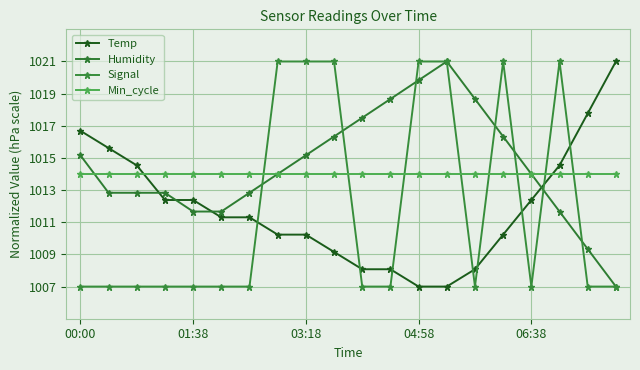

Reading right to left, what are all the values shown in this chart?

Temp: 1021.0	1017.8	1014.5	1012.4	1010.2	1008.1	1007.0	1007.0	1008.1	1008.1	1009.2	1010.2	1010.2	1011.3	1011.3	1012.4	1012.4	1014.5	1015.6	1016.7
Humidity: 1007.0	1009.3	1011.7	1014.0	1016.3	1018.7	1021.0	1019.8	1018.7	1017.5	1016.3	1015.2	1014.0	1012.8	1011.7	1011.7	1012.8	1012.8	1012.8	1015.2
Signal: 1007.0	1007.0	1021.0	1007.0	1021.0	1007.0	1021.0	1021.0	1007.0	1007.0	1021.0	1021.0	1021.0	1007.0	1007.0	1007.0	1007.0	1007.0	1007.0	1007.0
Min_cycle: 1014.0	1014.0	1014.0	1014.0	1014.0	1014.0	1014.0	1014.0	1014.0	1014.0	1014.0	1014.0	1014.0	1014.0	1014.0	1014.0	1014.0	1014.0	1014.0	1014.0